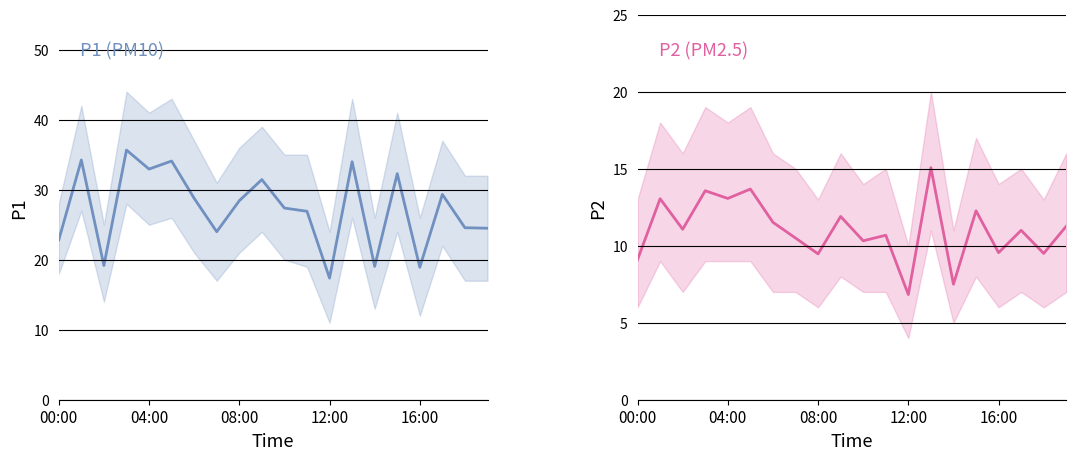

Between 14 and 8, which is larger?

8